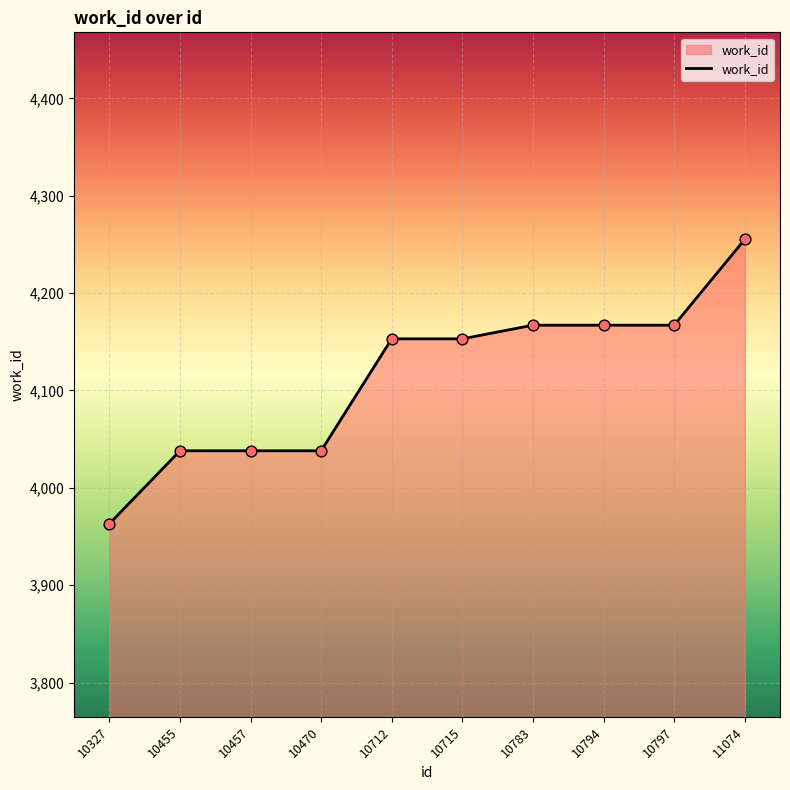

What is the ratio of the value at 10455 to the value at 10327?

1.0